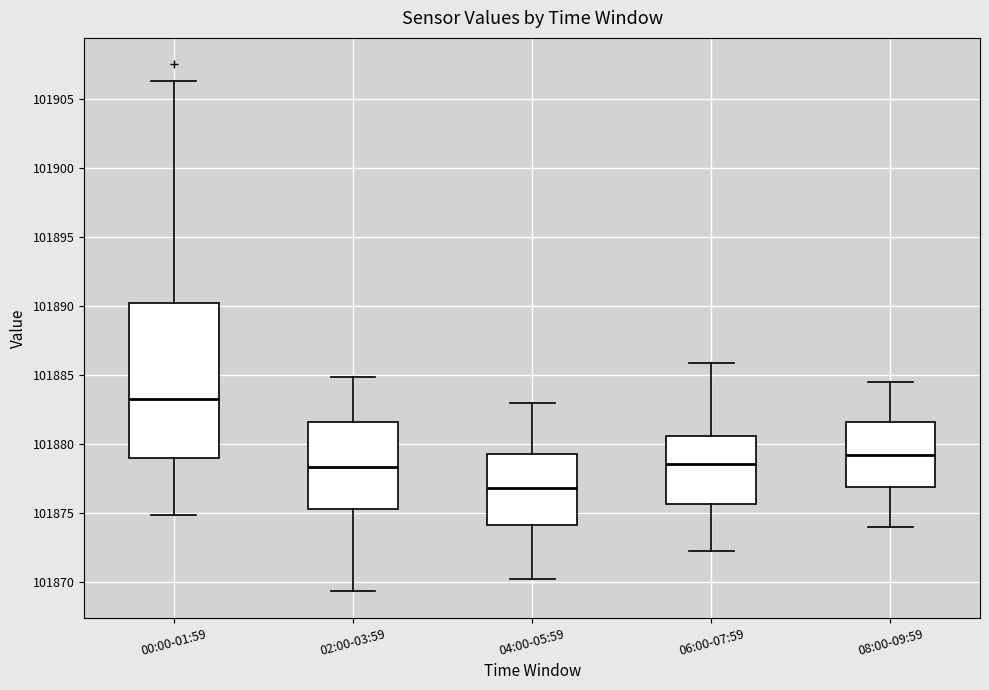

Where does the lower whisker of the box for 00:00-01:59 end on the y-axis? The values are not printed on the chart, so give them approximately, as read against the axis.

101875.0